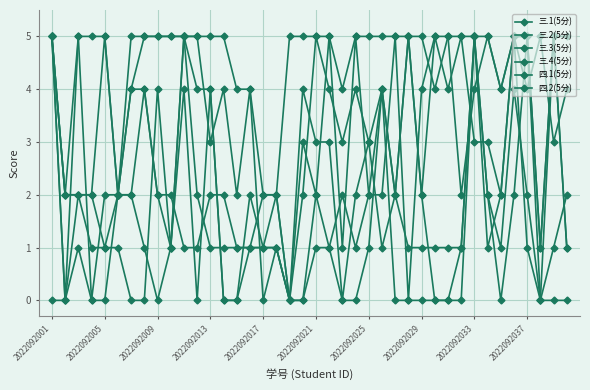

In 三.2(5分), how many points are lower than both neighbors (excluding endpoints)?

12